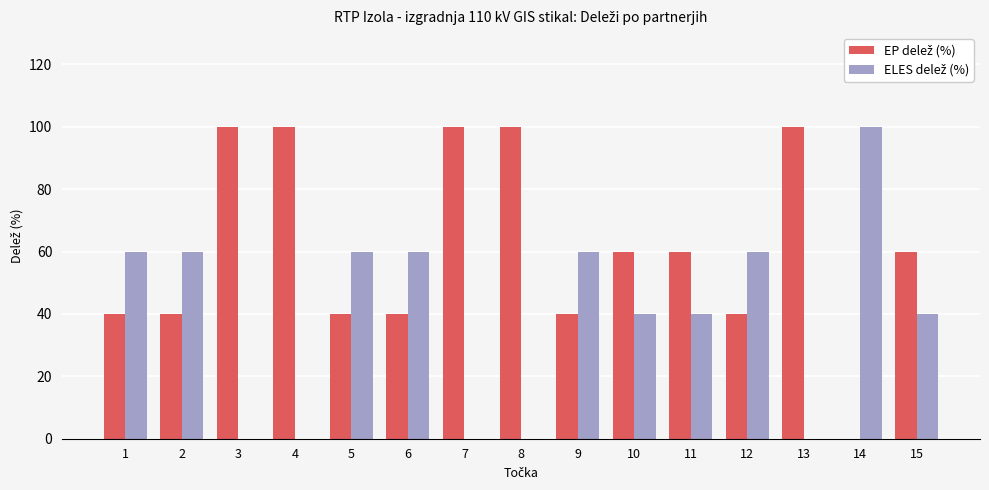

What is the total value across all series at 4?

100